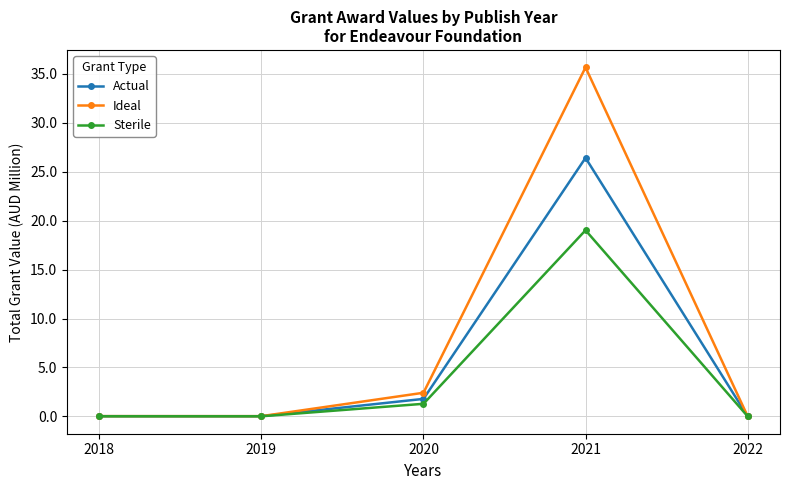

At which category does the chart reach its peak across all series?

2021